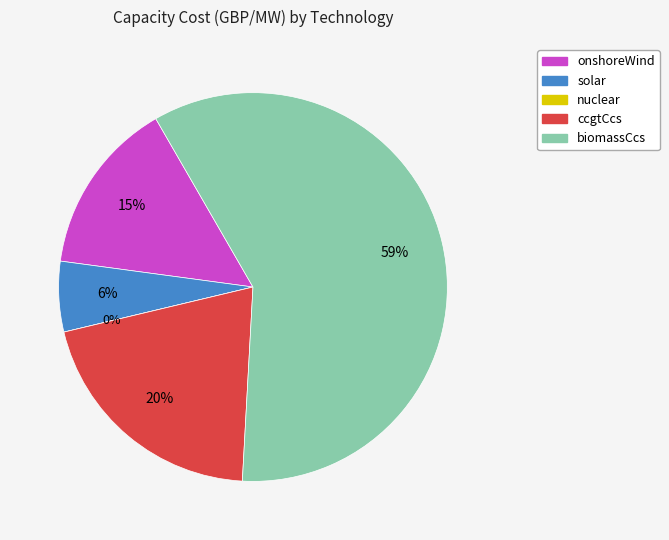

Is it true that solar is 6% of the pie?

True